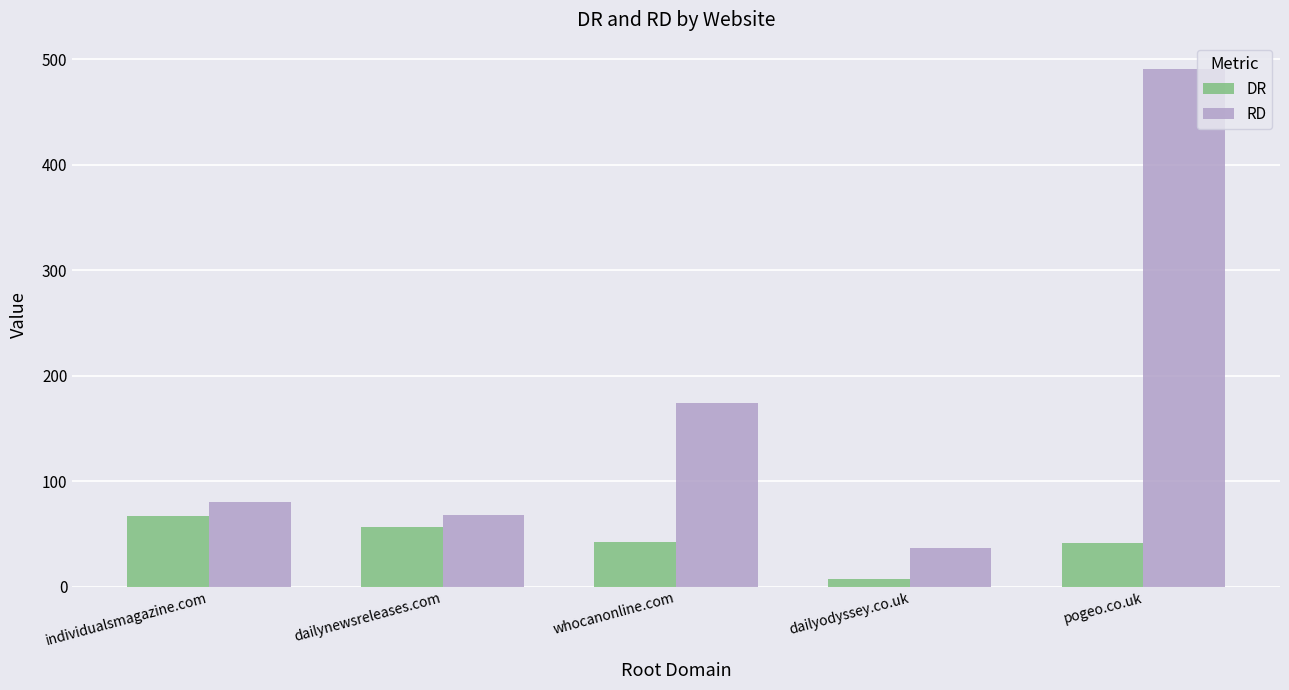

At which category is the sum across all series the highest?

pogeo.co.uk